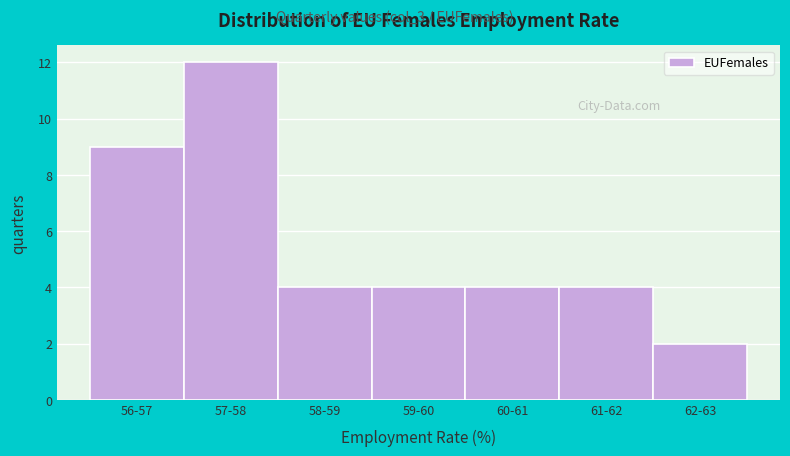

Reading left to right, extract all data points from this chart.

56-57=9	57-58=12	58-59=4	59-60=4	60-61=4	61-62=4	62-63=2